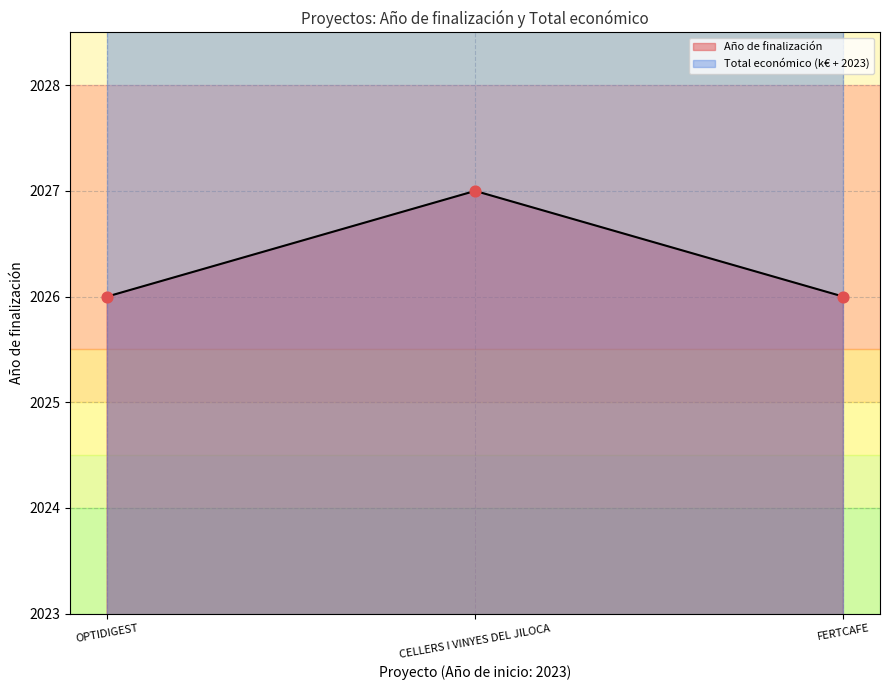

Is it true that Año de finalización equals 2027 at CELLERS I VINYES DEL JILOCA?

True